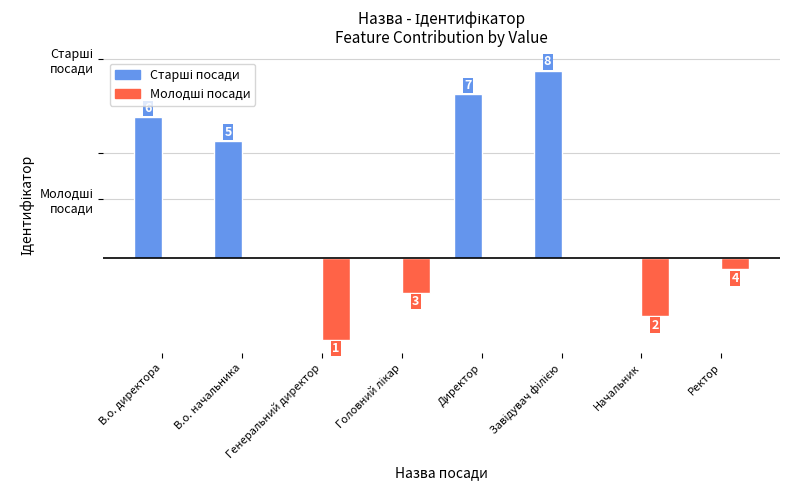

List the series in order of their peak value, highest first.

Старші посади, Молодші посади